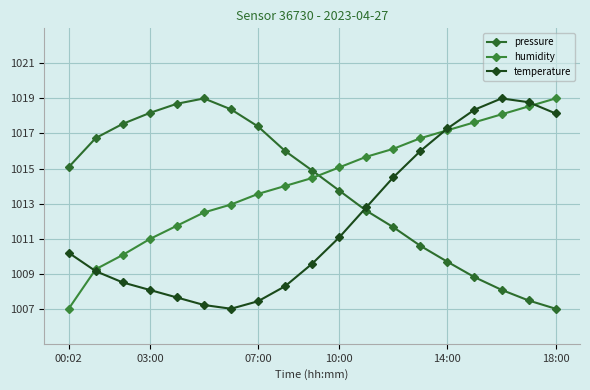

Is this an area chart (filled region under the line)?

No